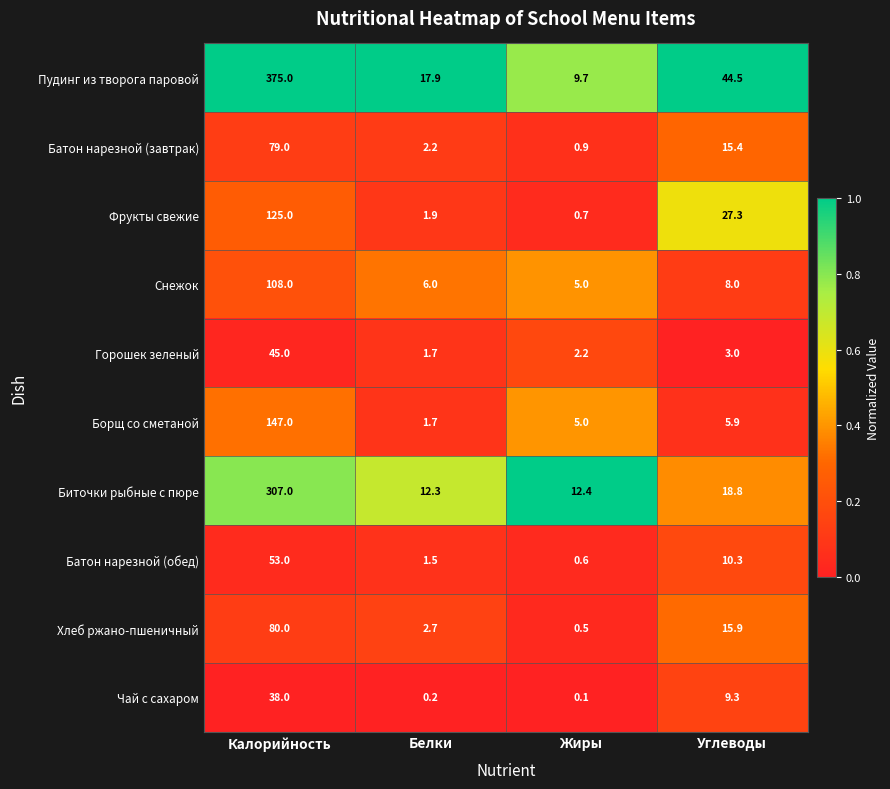

What is the spread (max minus min) of values at Жиры?

12.3